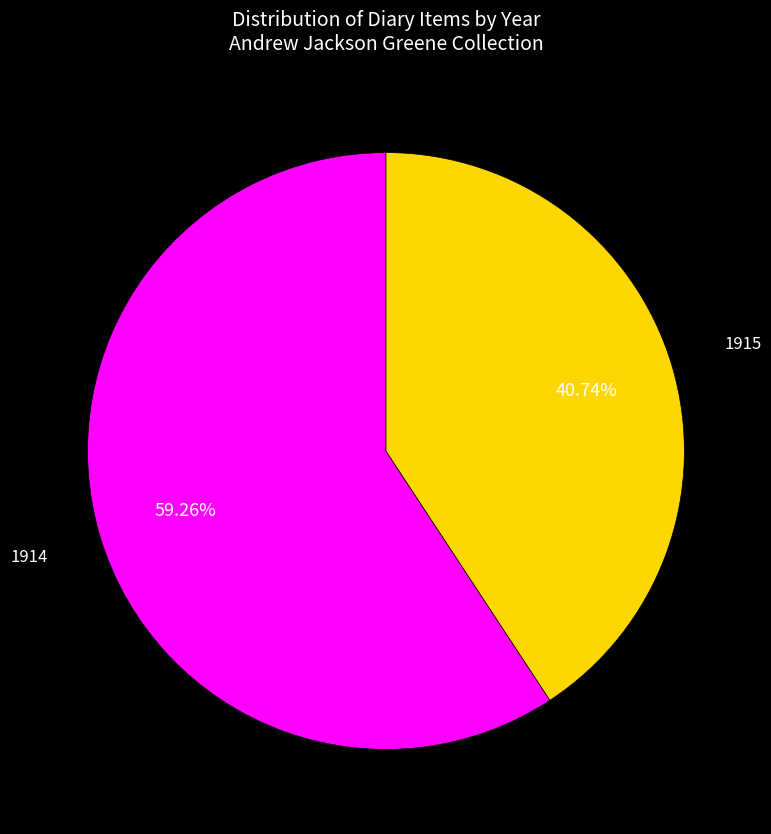

Rank the categories by value from highest to lowest.

1914, 1915